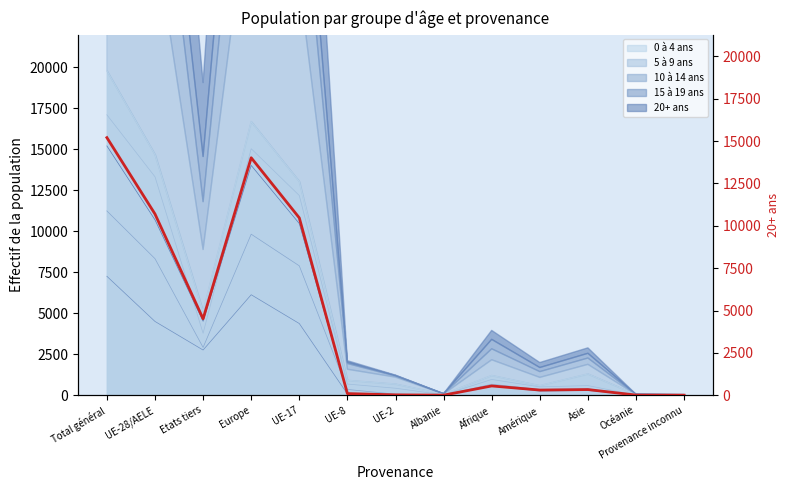

List the labels in order of value, largest first.

Total général, Europe, UE-28/AELE, UE-17, Etats tiers, Afrique, Asie, Amérique, UE-8, UE-2, Océanie, Albanie, Provenance inconnu